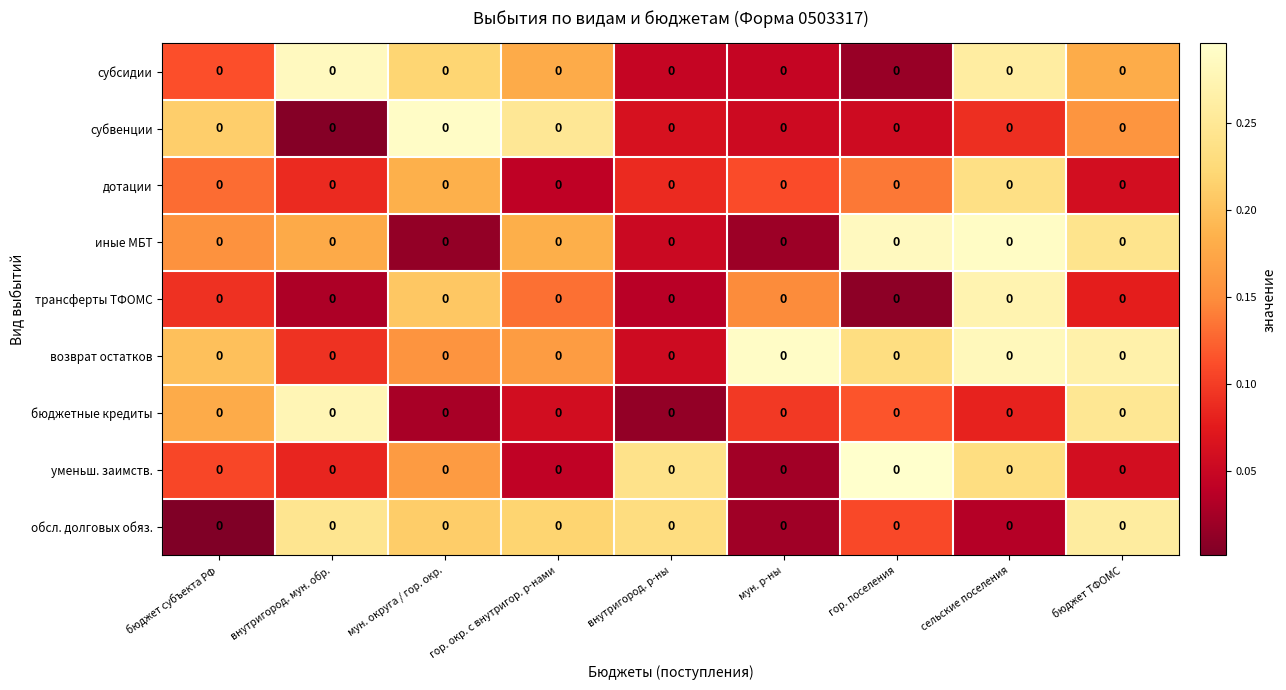

What is the maximum value for трансферты ТФОМС?

0.3